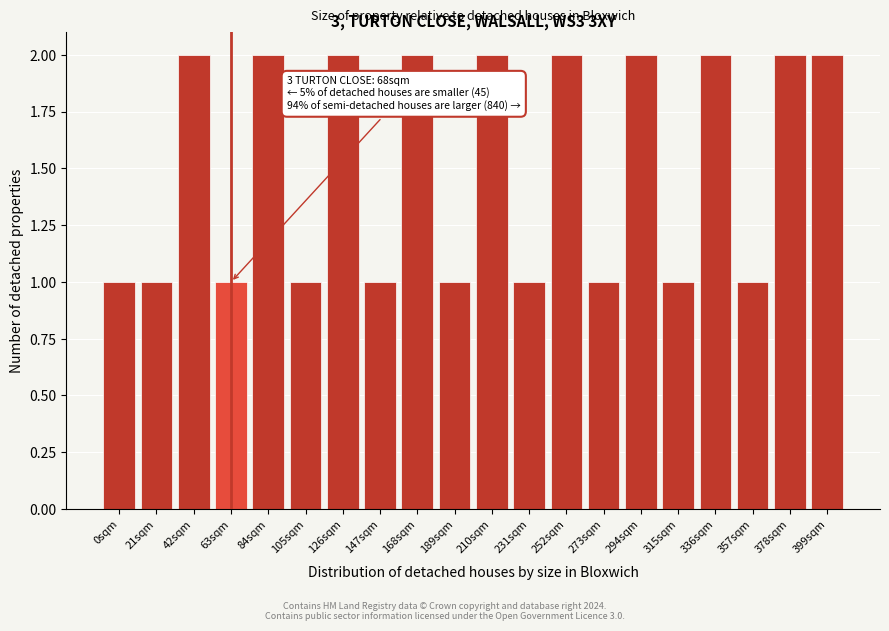

Reading left to right, transcribe all the data shown in this chart.

1	1	2	1	2	1	2	1	2	1	2	1	2	1	2	1	2	1	2	2